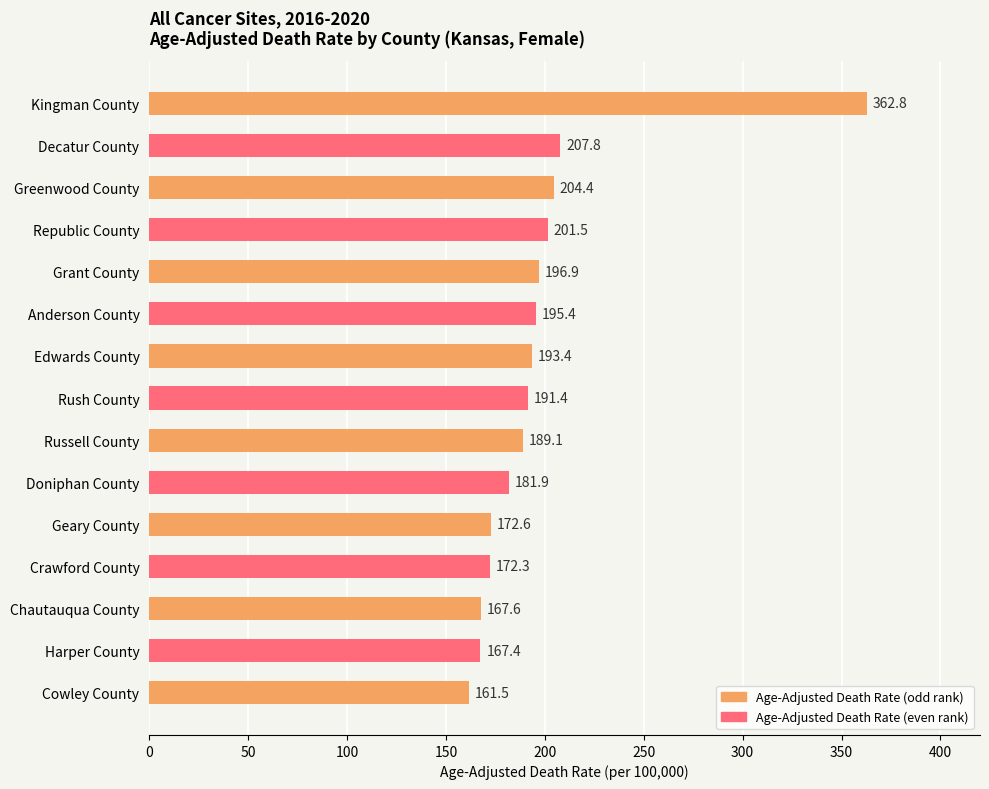

Which label corresponds to the smallest value in the chart?

Cowley County